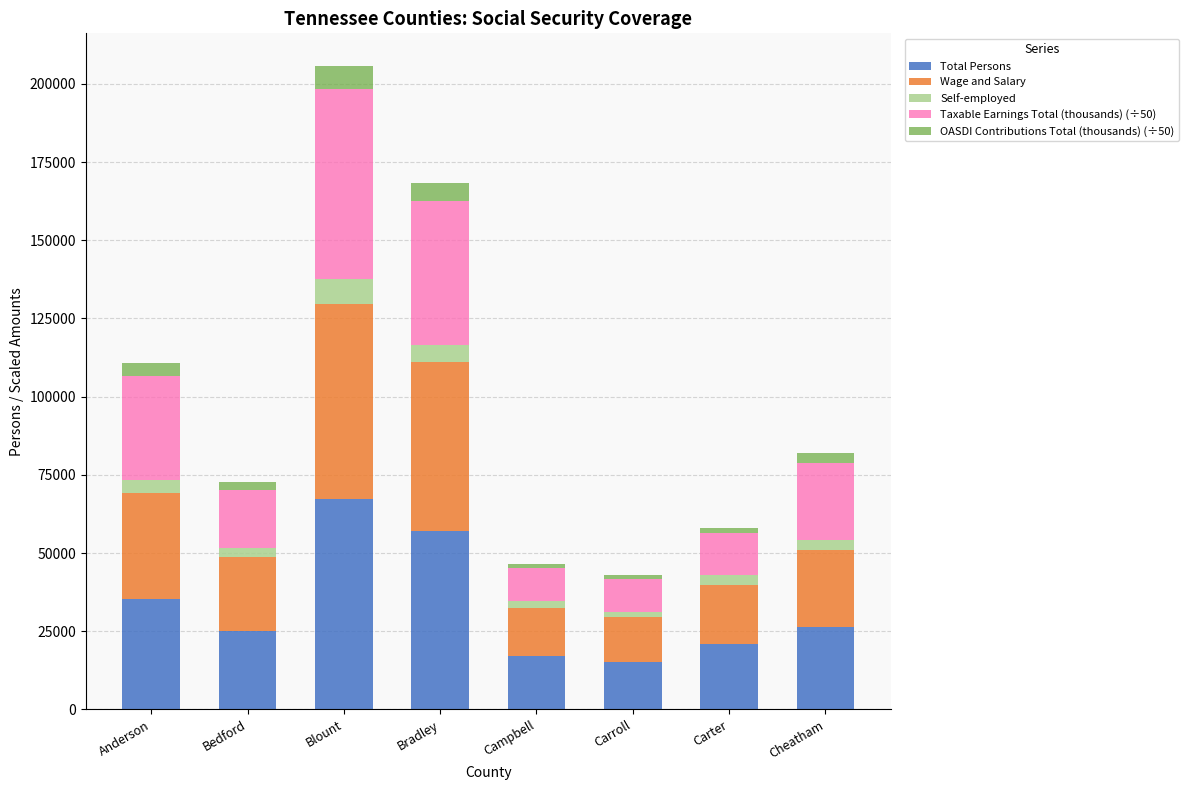

What is the lowest value of the Total Persons series?

15195.0